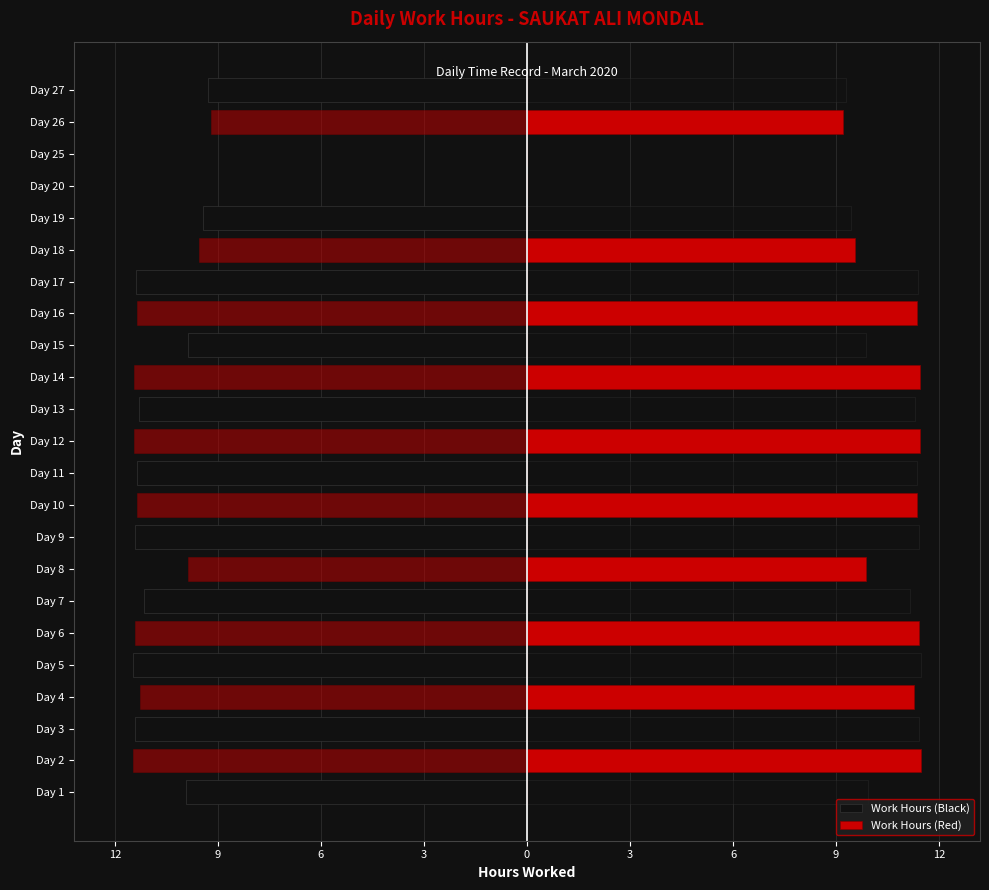

What is the difference between the maximum and second lowest values in the Work Hours (Red) series?

11.5